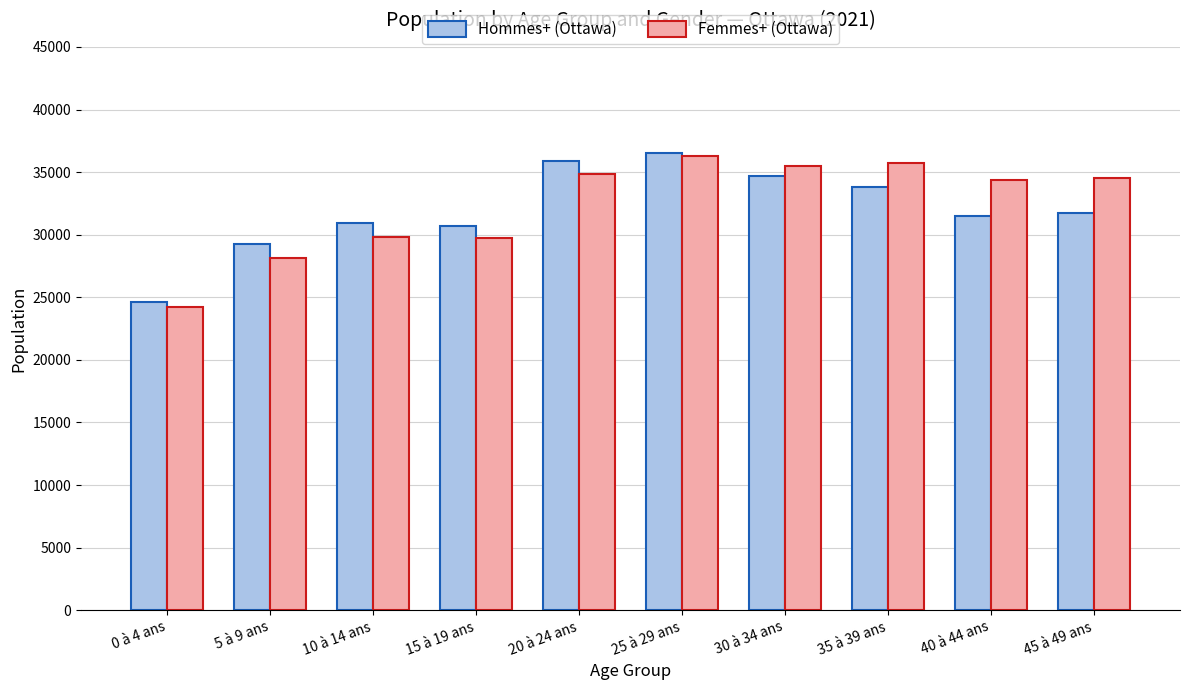

What is the value of the Femmes+ (Ottawa) bar at the 10th from the left?

34540